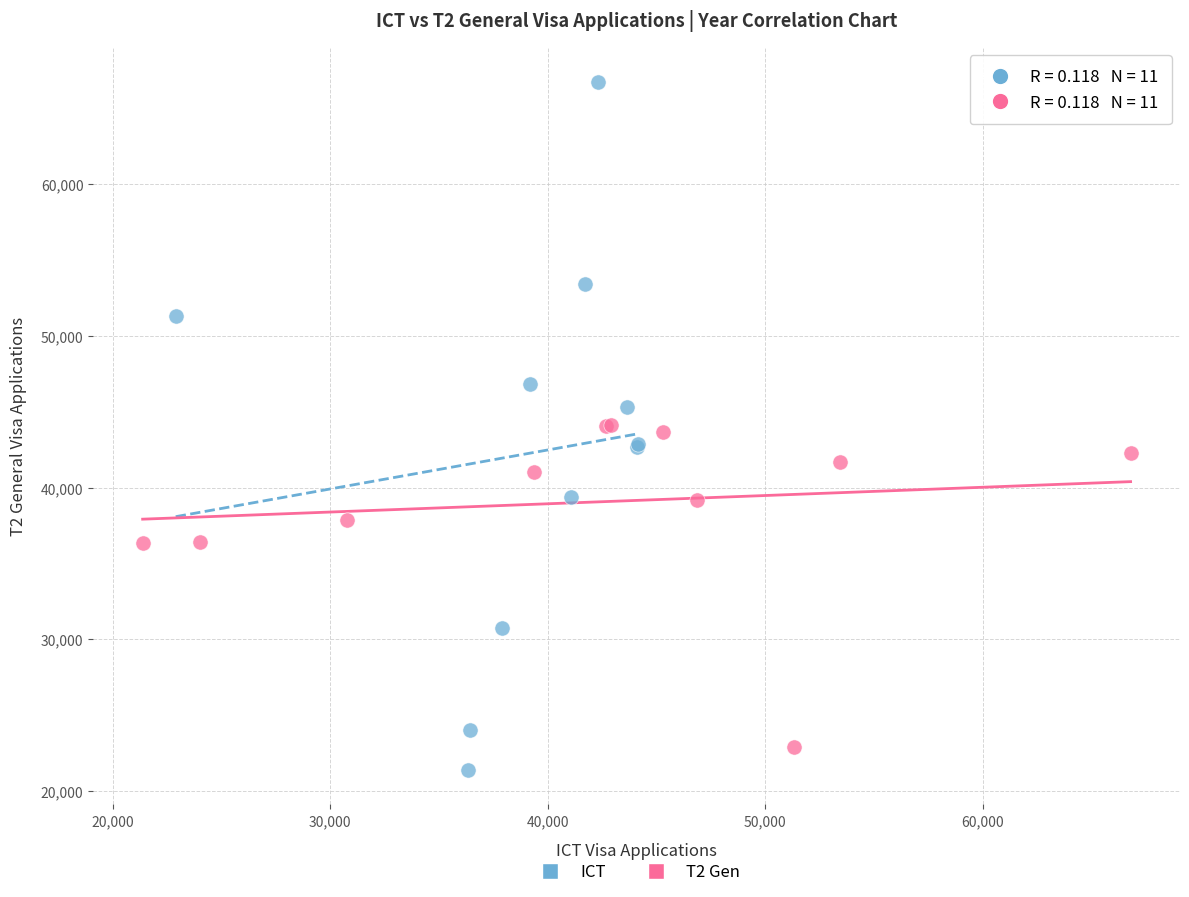

Which series has the widest spread of Y values?

ICT